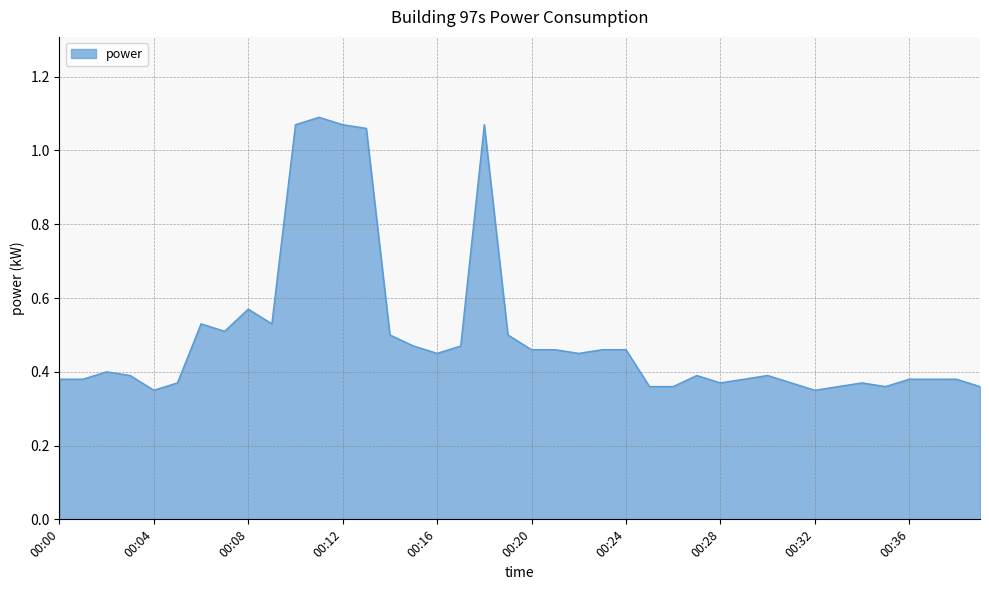

Does the chart display data point markers on the line(s)?

No